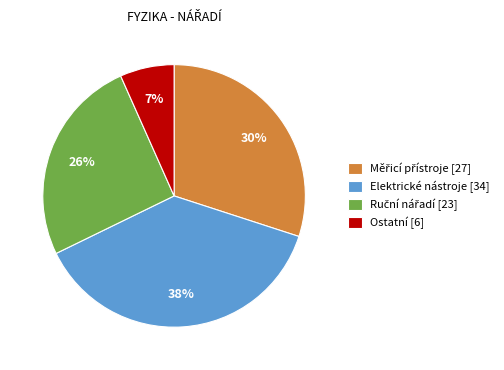

To the nearest percent, what is the difference between the largest and smallest slice percentages?

31%